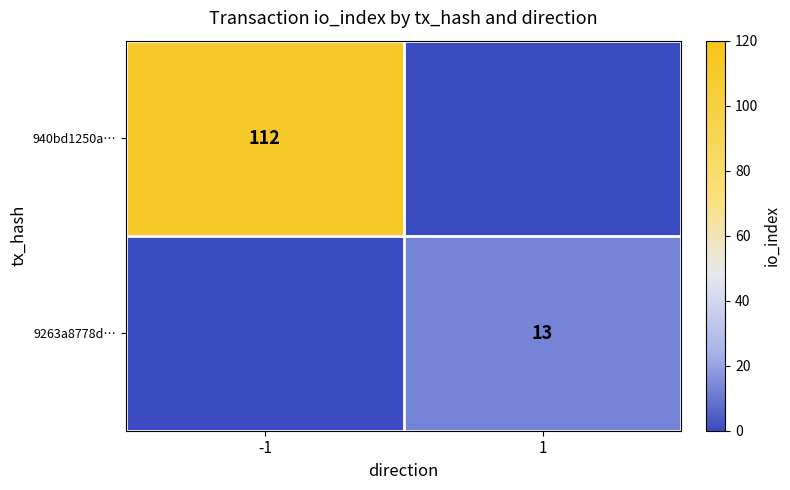

True or false: 9263a8778d… has a value of 22 at 1.

False